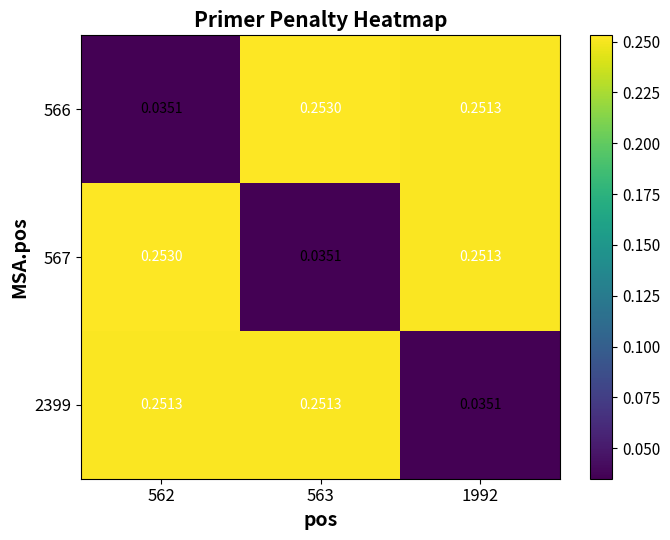

Reading left to right, extract all data points from this chart.

566: 562=0.0	563=0.3	1992=0.3
567: 562=0.3	563=0.0	1992=0.3
2399: 562=0.3	563=0.3	1992=0.0